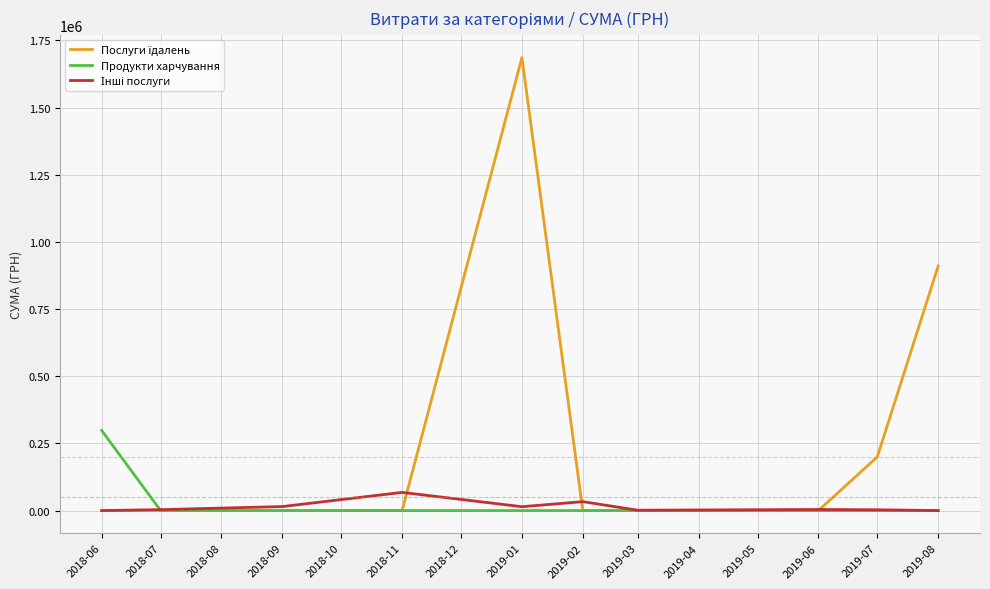

What is the greatest value displayed?

1685843.0